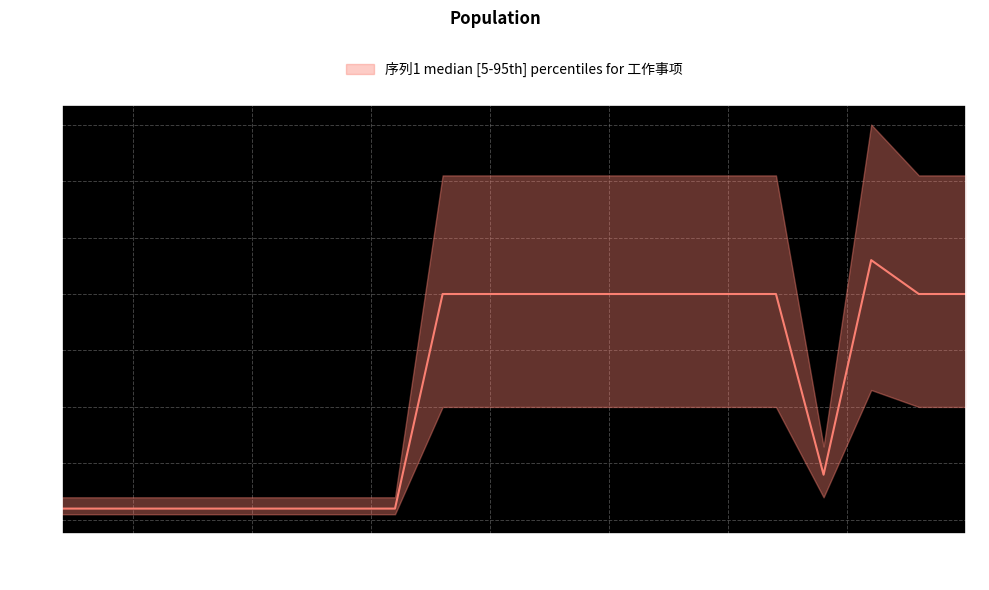

Which series has the largest range (max minus min)?

序列1_upper